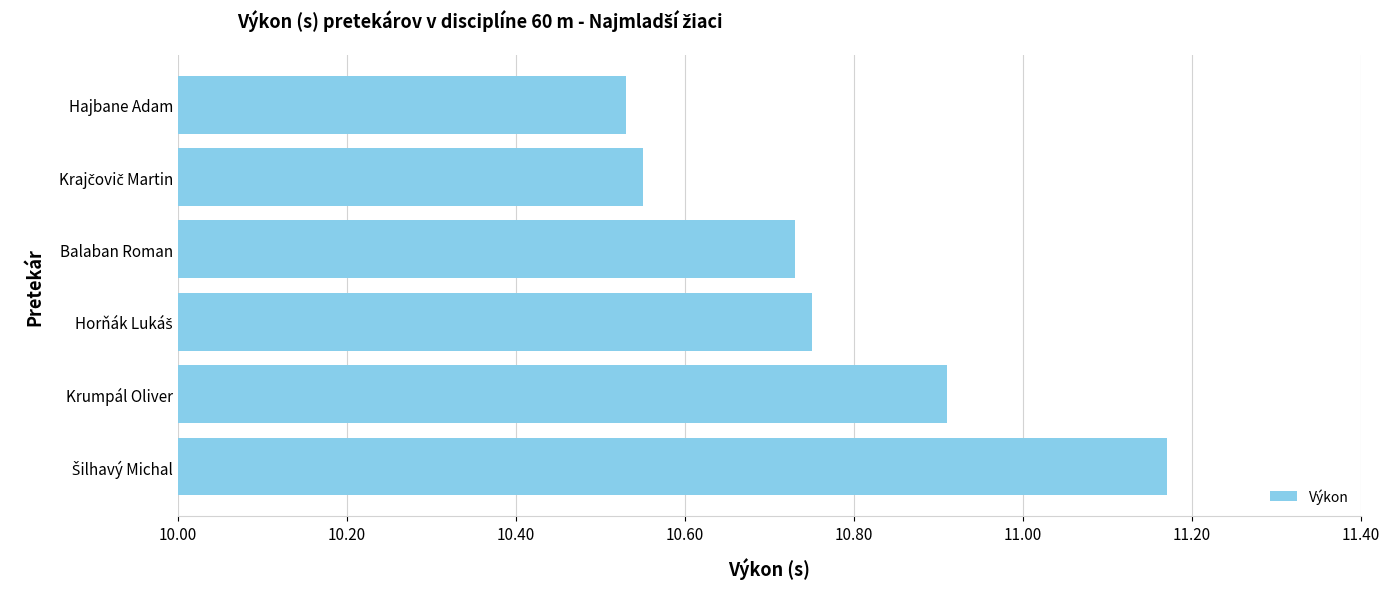

The chart shows a value of 4.9 at Krumpál Oliver. True or false?

False